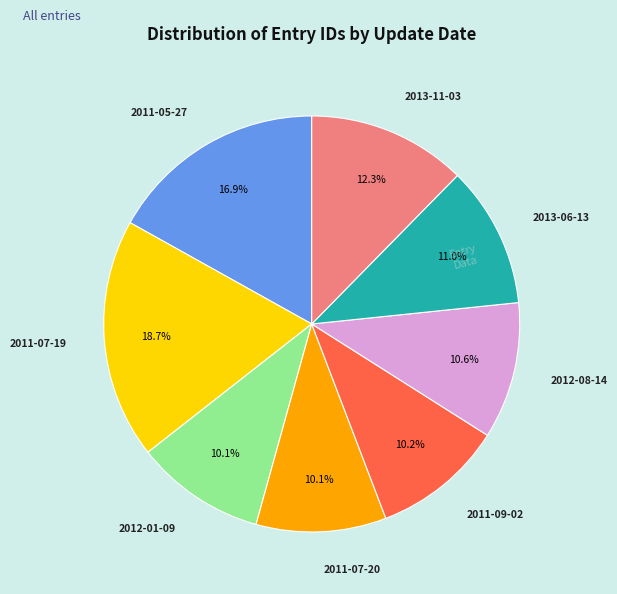

Does any single category account for the majority?

No